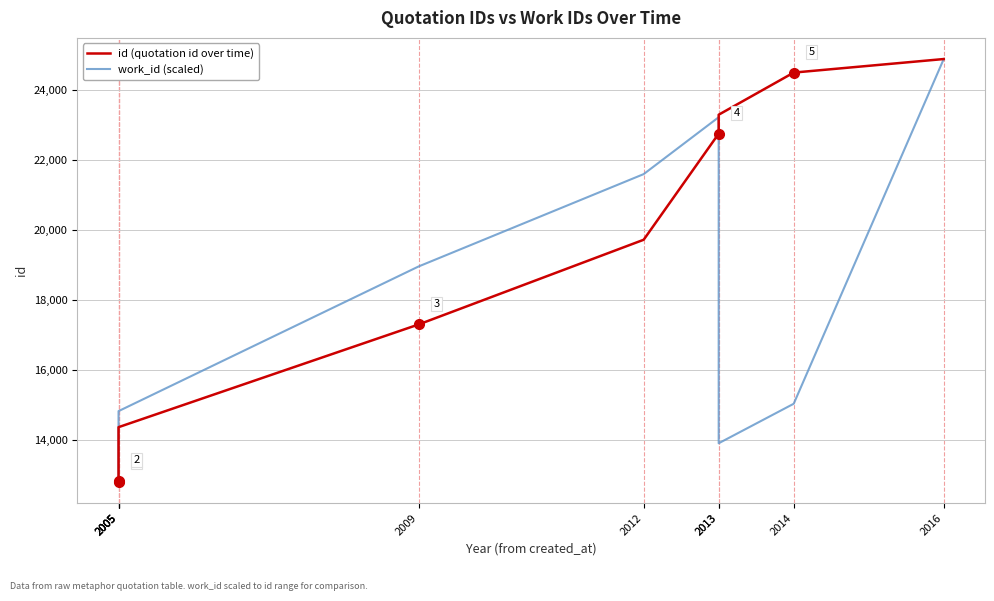

What is the sum of all work_id (scaled) values?

170767.0